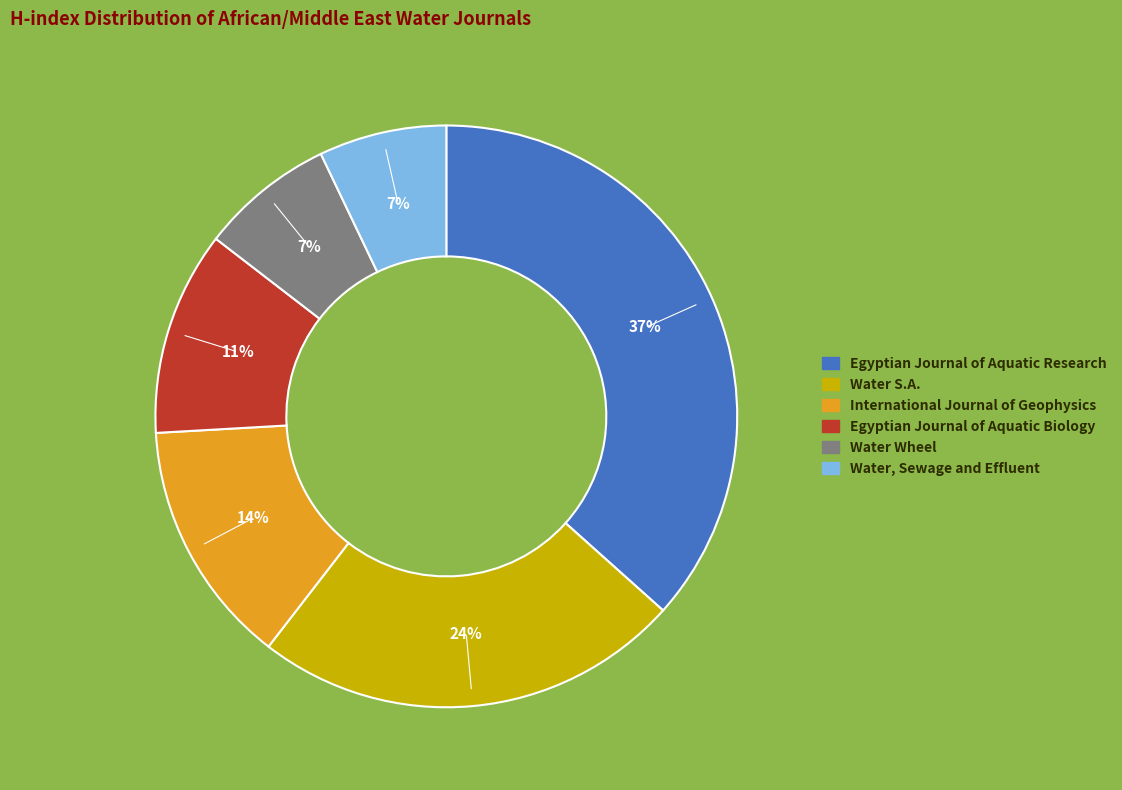

Does any single category account for the majority?

No